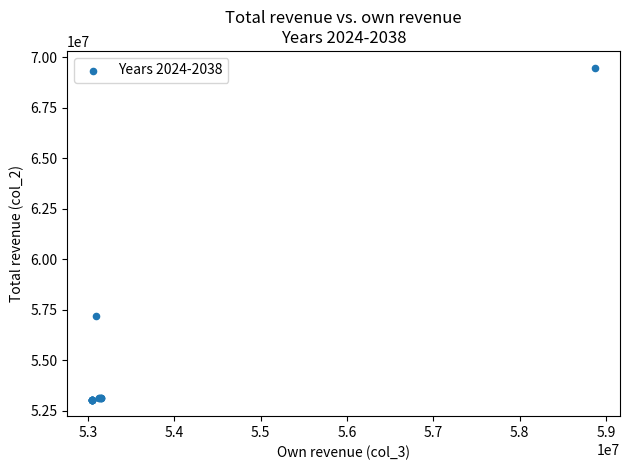

What Y value in the scatter plot is closest to 61270566?

57201470.0